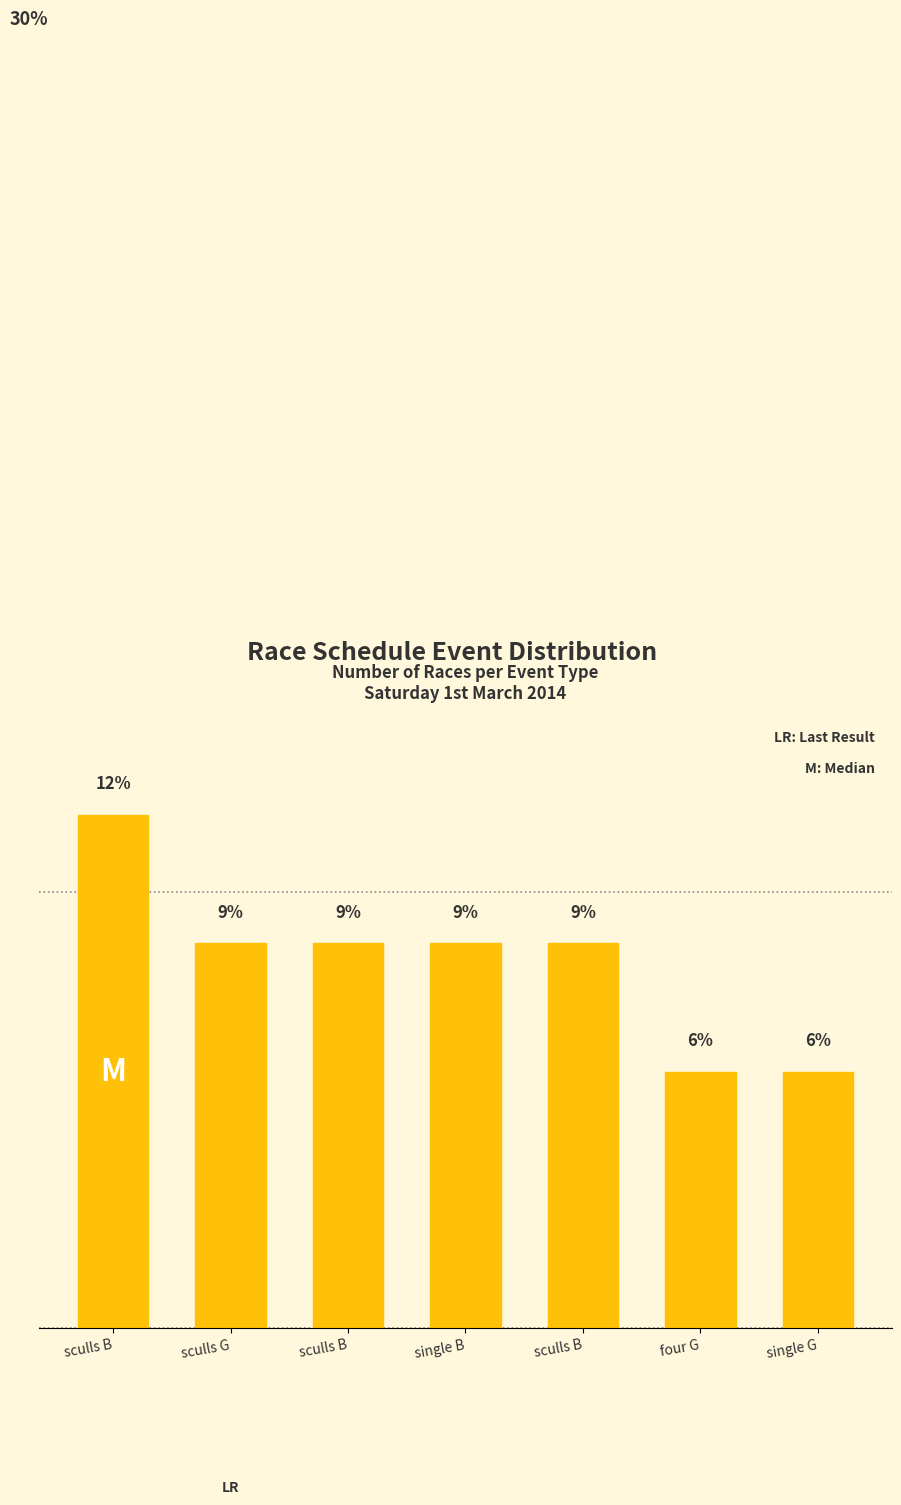

What is the minimum value shown in the chart?

5.9